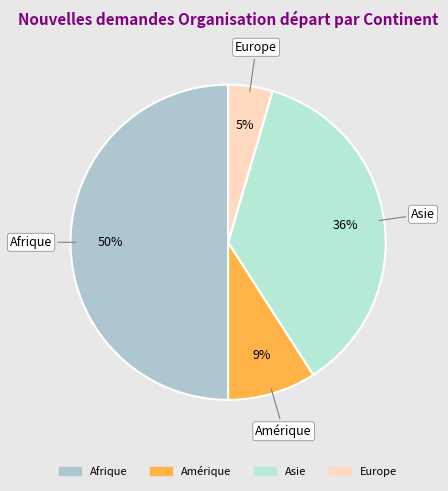

Which slice is the smallest?

Europe